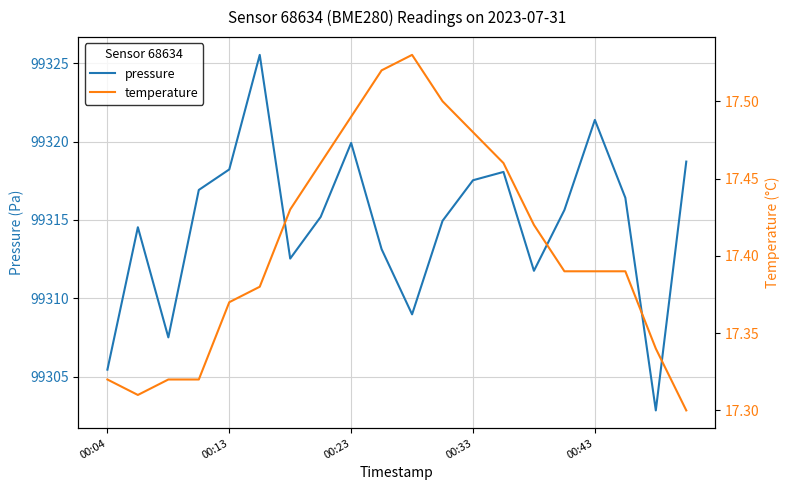

Read the temperature value at 14.

17.4